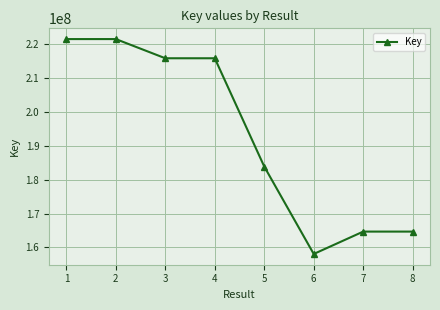

What is the average value?

193230713